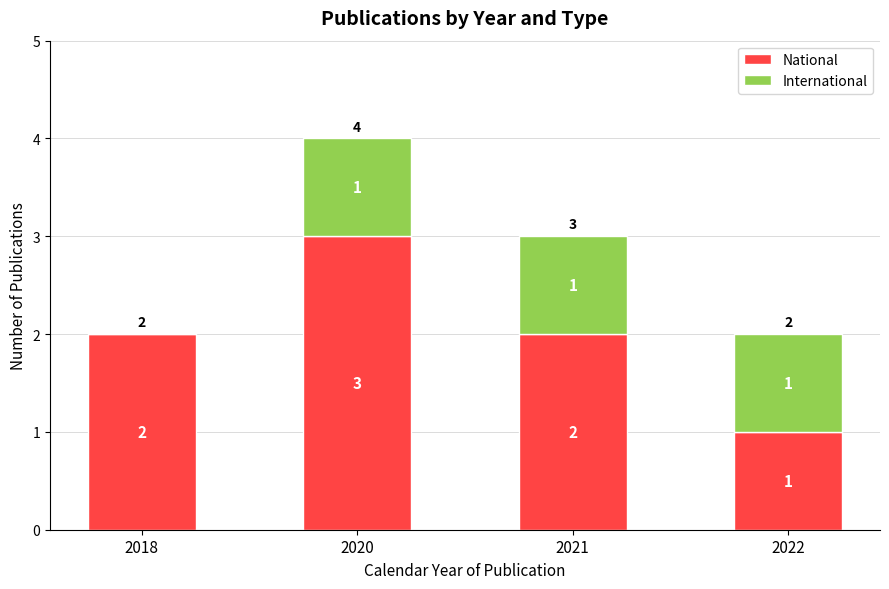

The National series shows 4 at 2020. True or false?

False